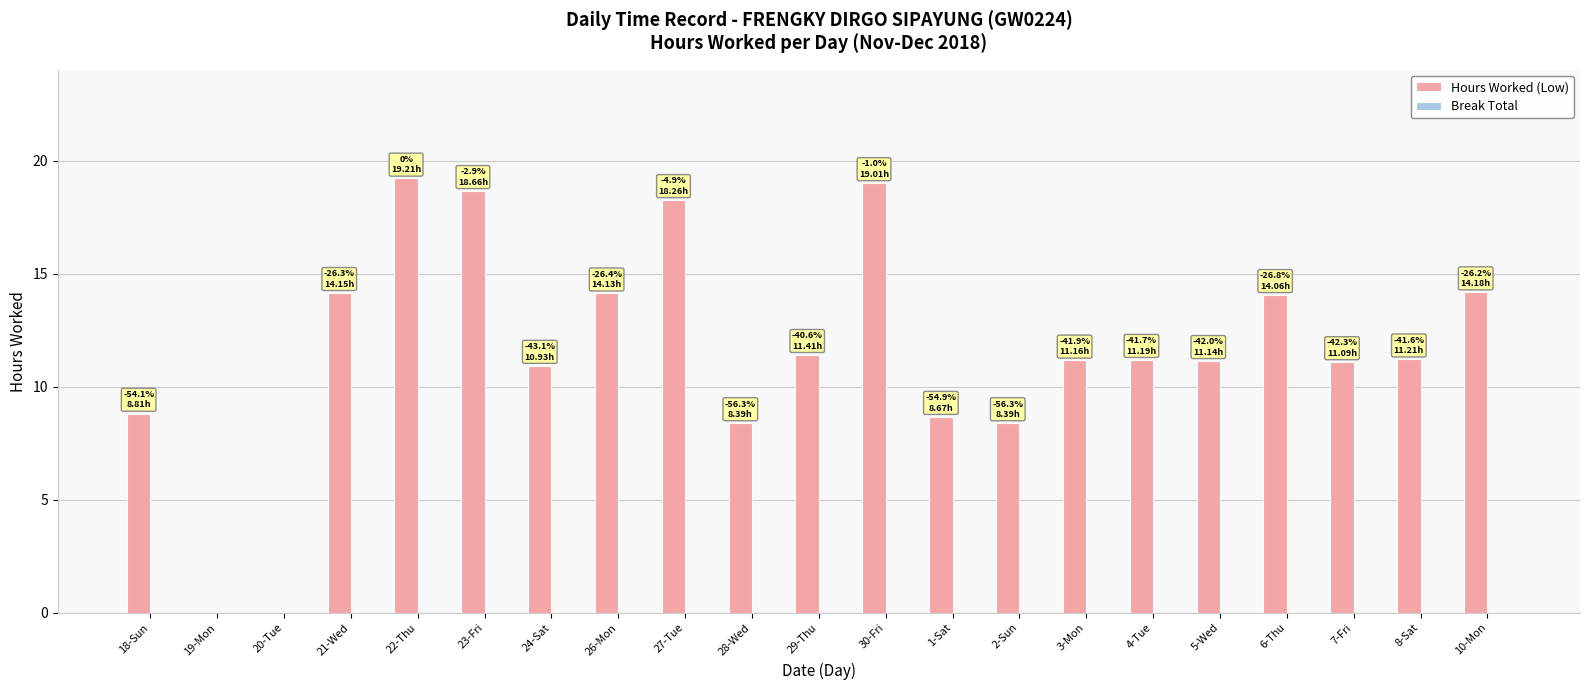

What is the sum of all values?

244.1